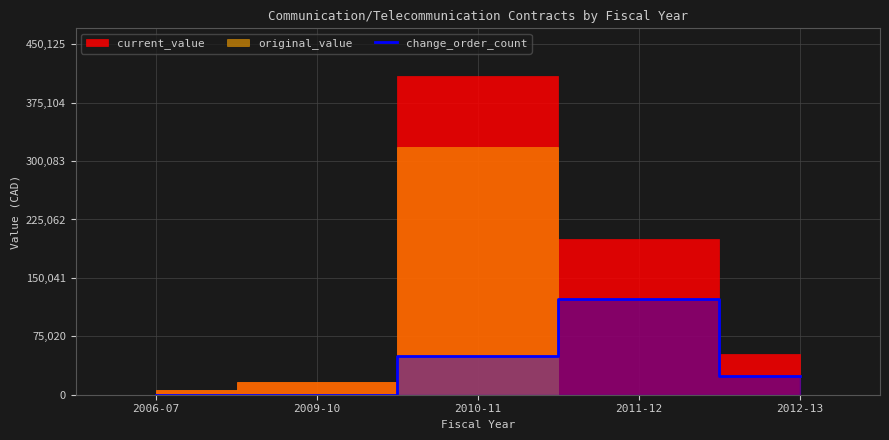

What position from the right is 2012-13?

1